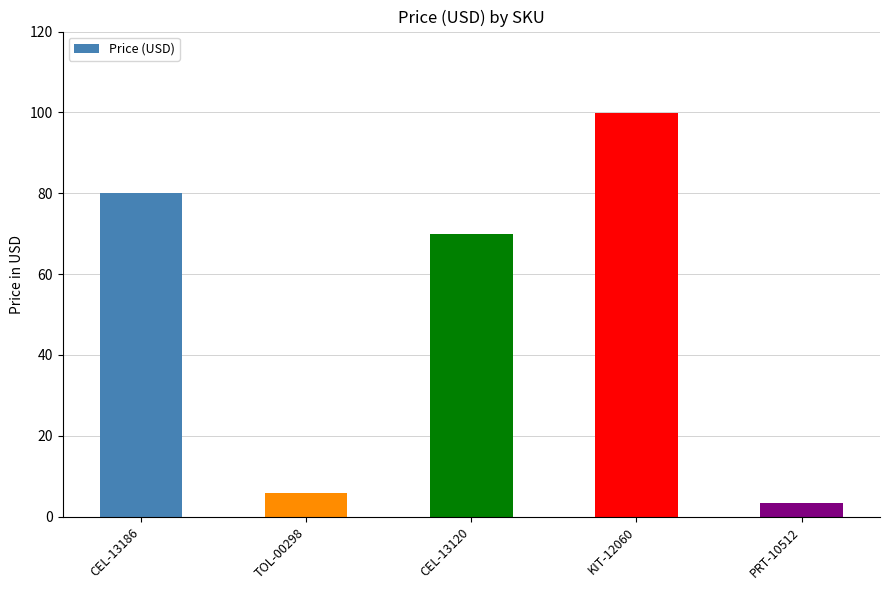

Reading left to right, transcribe all the data shown in this chart.

CEL-13186=80.0	TOL-00298=6.0	CEL-13120=70.0	KIT-12060=100.0	PRT-10512=3.5